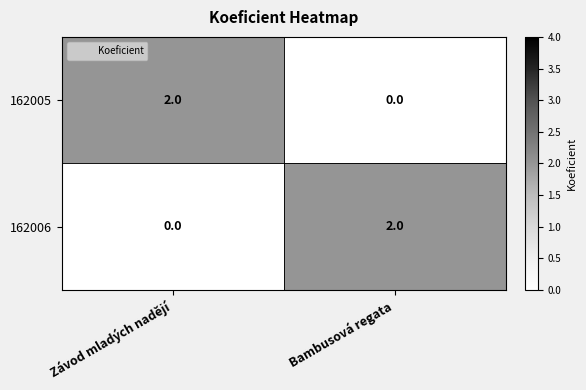

The value of 162006 at Bambusová regata is 2. True or false?

True